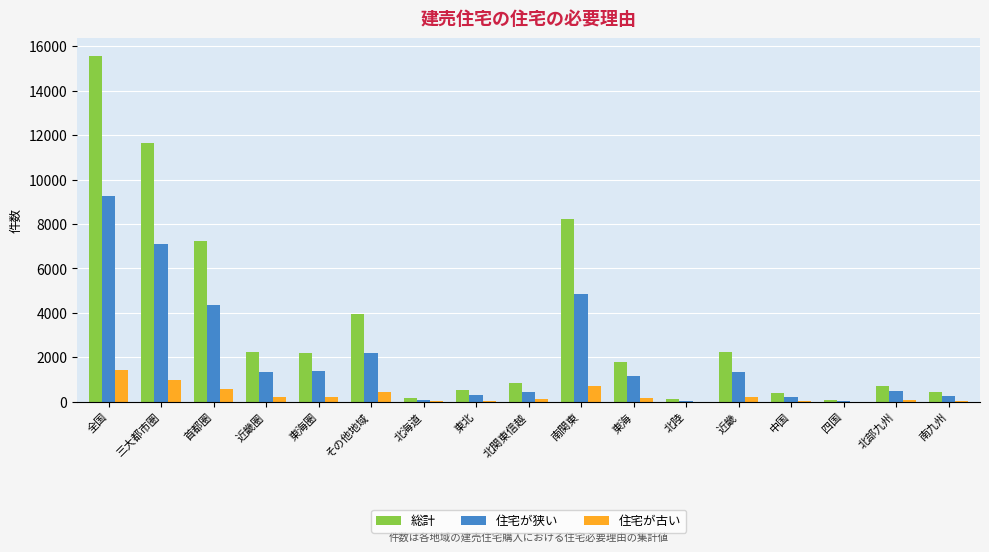

Are the bars horizontal?

No